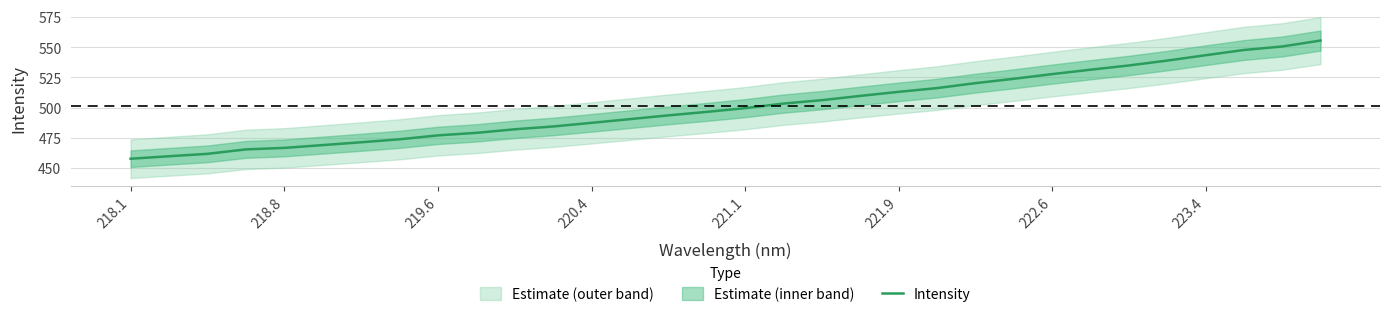

What is the maximum value shown in the chart?

555.4